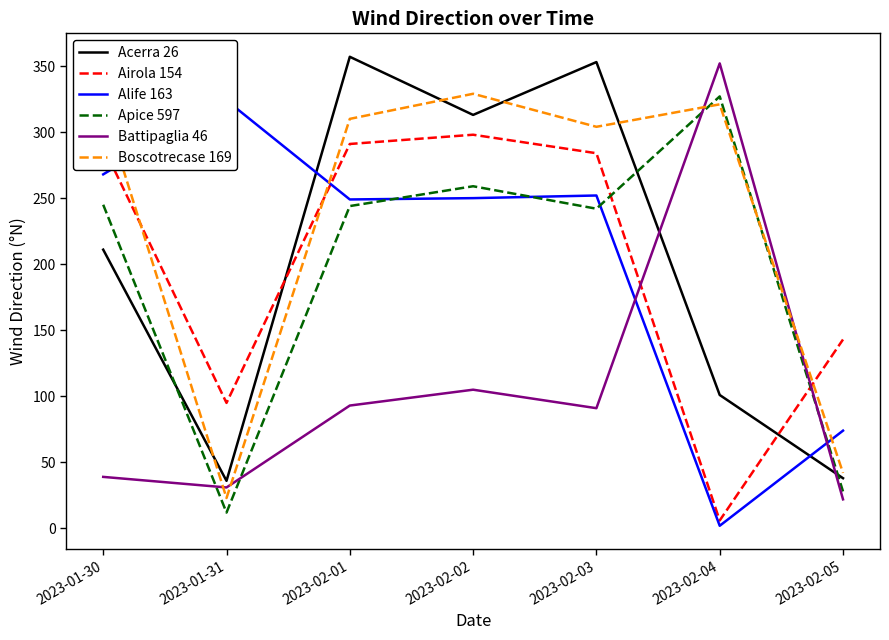

Rank the series at 2023-02-04 from lowest to highest value.

Alife 163, Airola 154, Acerra 26, Boscotrecase 169, Apice 597, Battipaglia 46